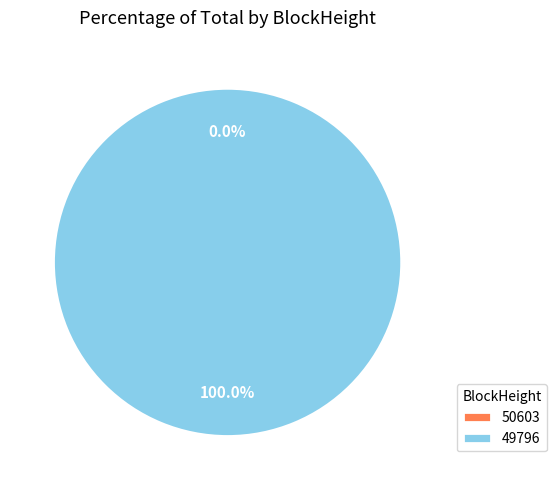

How many segments does this pie chart have?

2